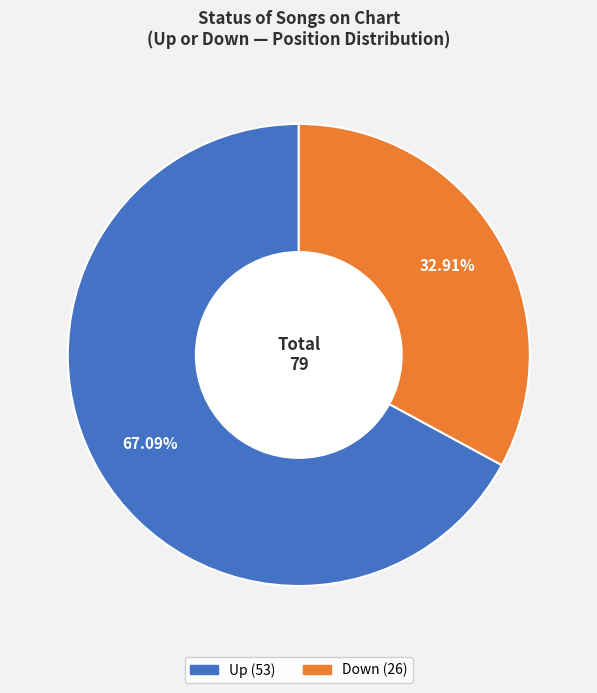

Does any single category account for the majority?

Yes